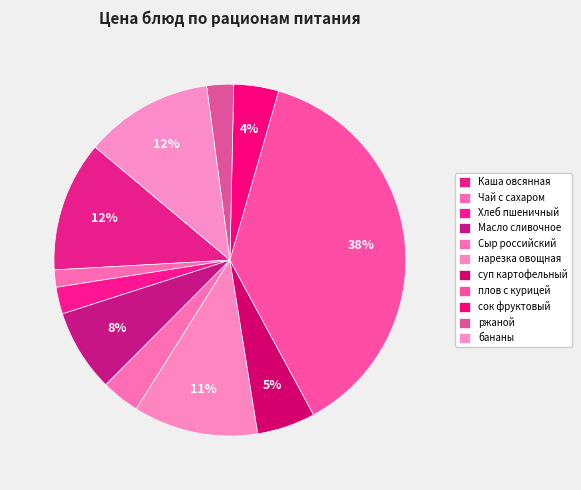

Between Сыр российский and Каша овсянная, which is larger?

Каша овсянная